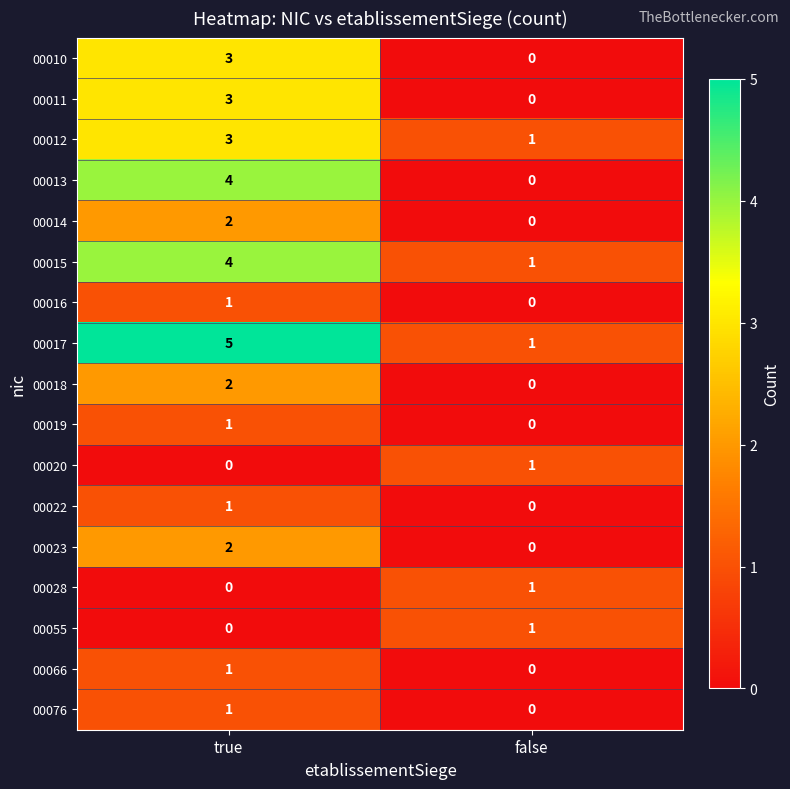

Is it true that 00015 equals 7 at true?

False